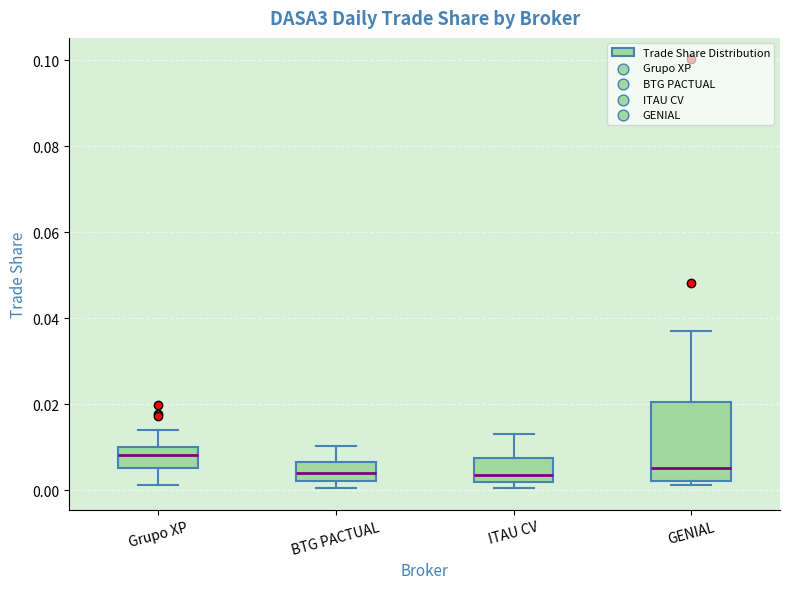

Reading left to right, read every box against the y-axis: the position of its median line, the range the box covers, and the ends of its whiskers. The values are not printed on the chart, so give them approximately, as read against the axis.

Grupo XP: median 0.008, box 0.006 to 0.010, whiskers 0.002 to 0.014
BTG PACTUAL: median 0.004, box 0.002 to 0.006, whiskers 0.000 to 0.010
ITAU CV: median 0.004, box 0.002 to 0.008, whiskers 0.000 to 0.014
GENIAL: median 0.006, box 0.002 to 0.020, whiskers 0.002 (just below the box's lower edge) to 0.036